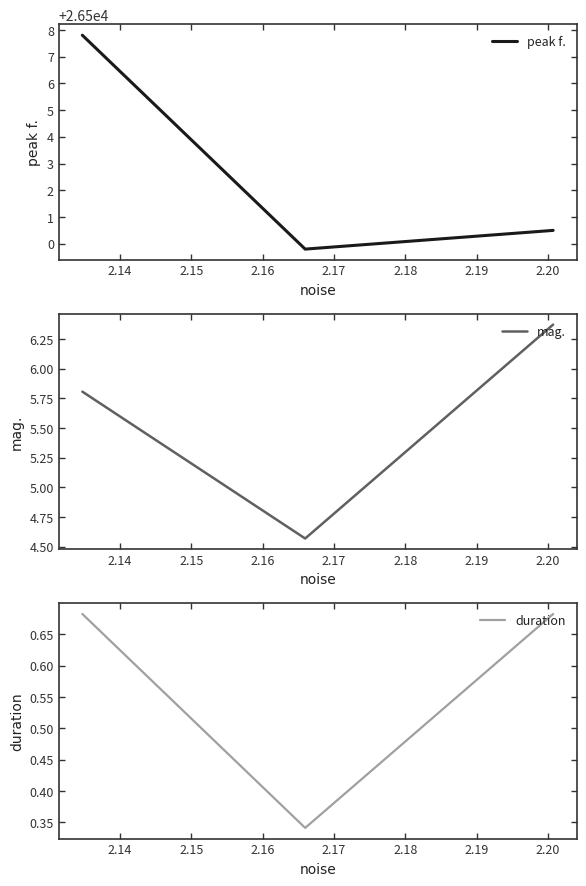

What is the lowest value of the peak f. series?

26499.8